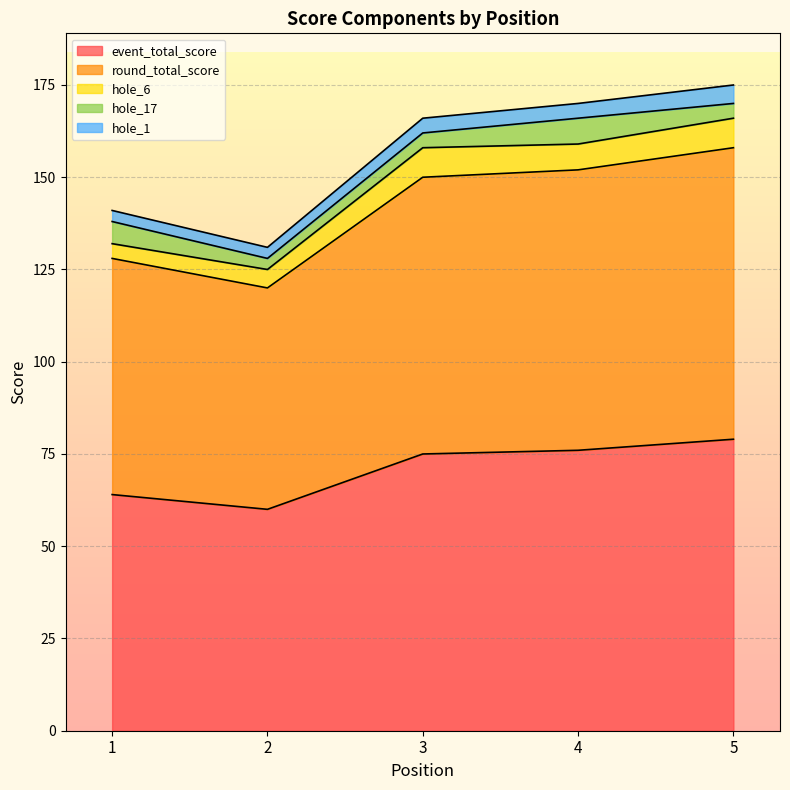

What is the minimum value shown in the chart?

3